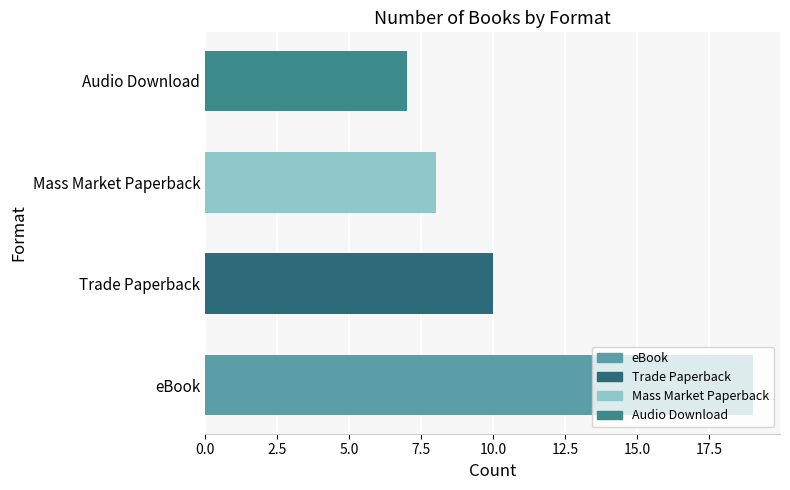

The chart shows a value of 13 at eBook. True or false?

False